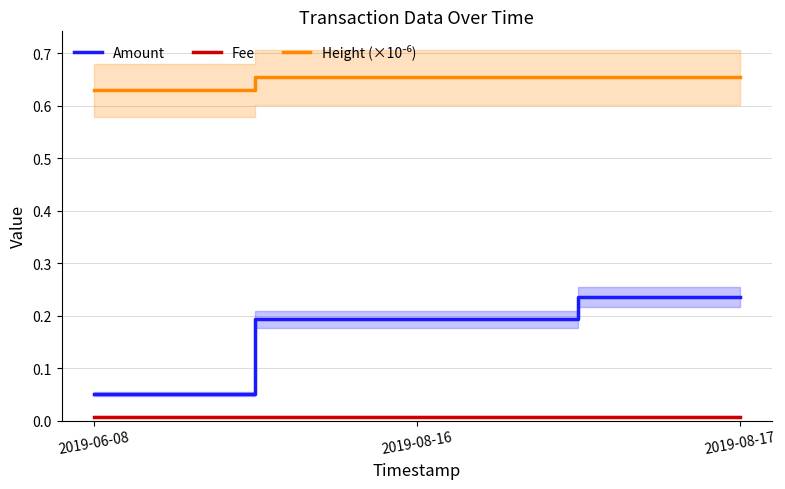

Reading left to right, transcribe all the data shown in this chart.

Amount: 0.1	0.2	0.2
Fee: 0.0	0.0	0.0
Height (×10⁻⁶): 0.6	0.7	0.7